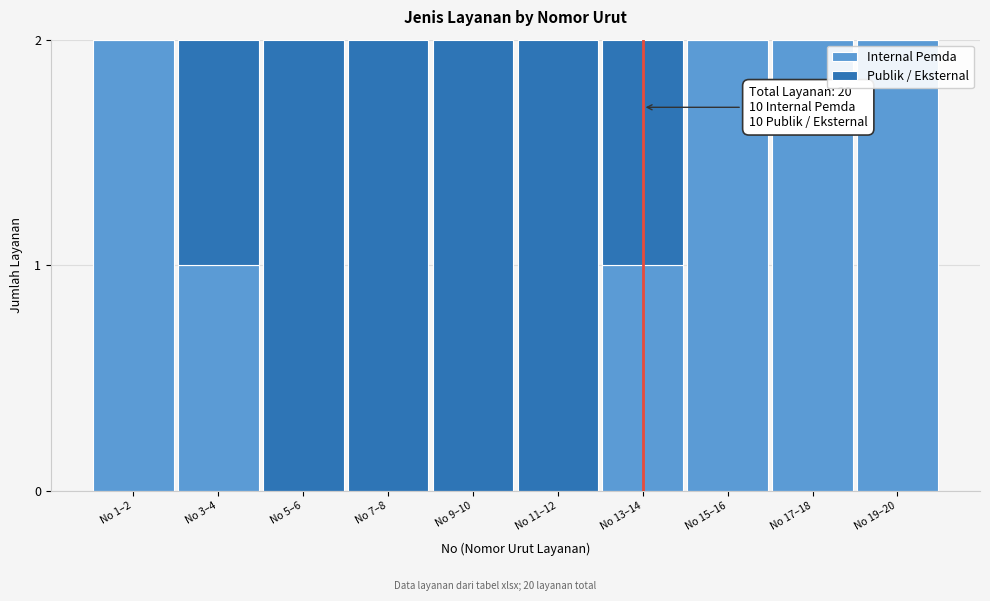

Reading left to right, what are the values for Internal Pemda?

No 1–2=2	No 3–4=1	No 5–6=0	No 7–8=0	No 9–10=0	No 11–12=0	No 13–14=1	No 15–16=2	No 17–18=2	No 19–20=2